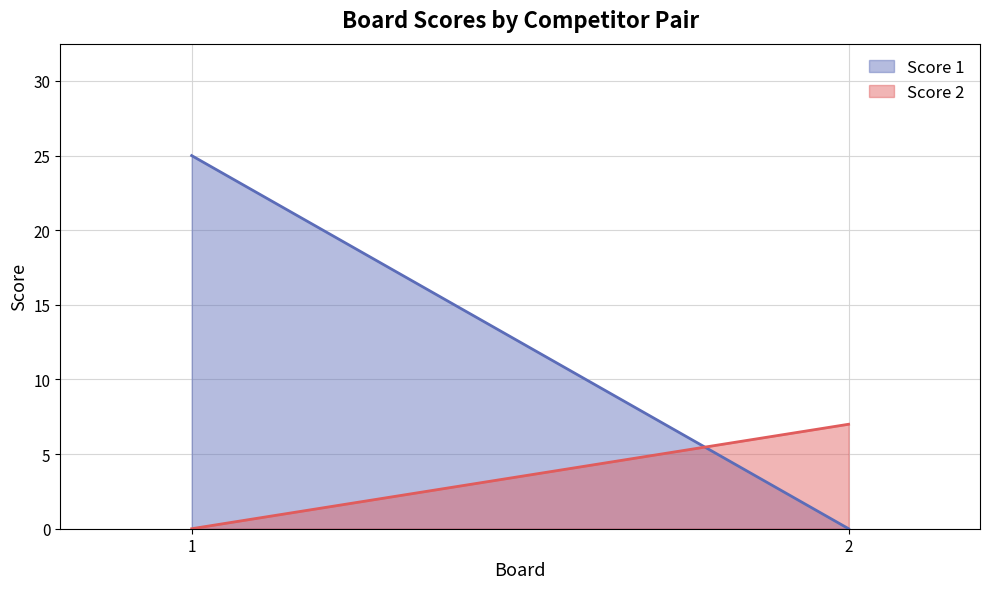

Rank the series at 2 from highest to lowest value.

Score 2, Score 1